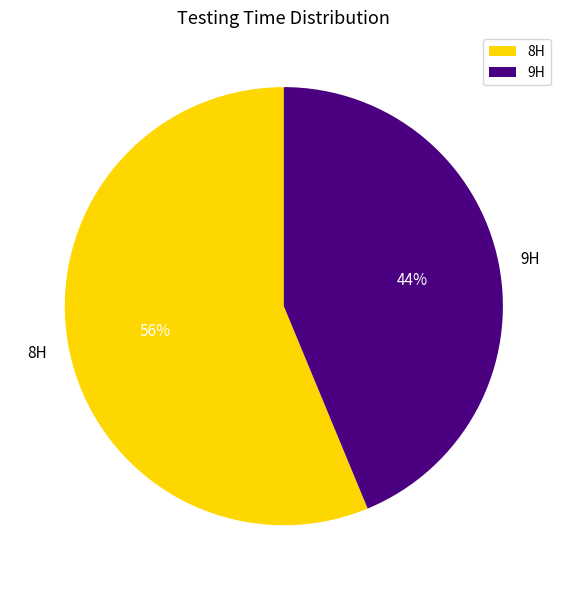

To the nearest percent, what portion does 9H represent?

44%